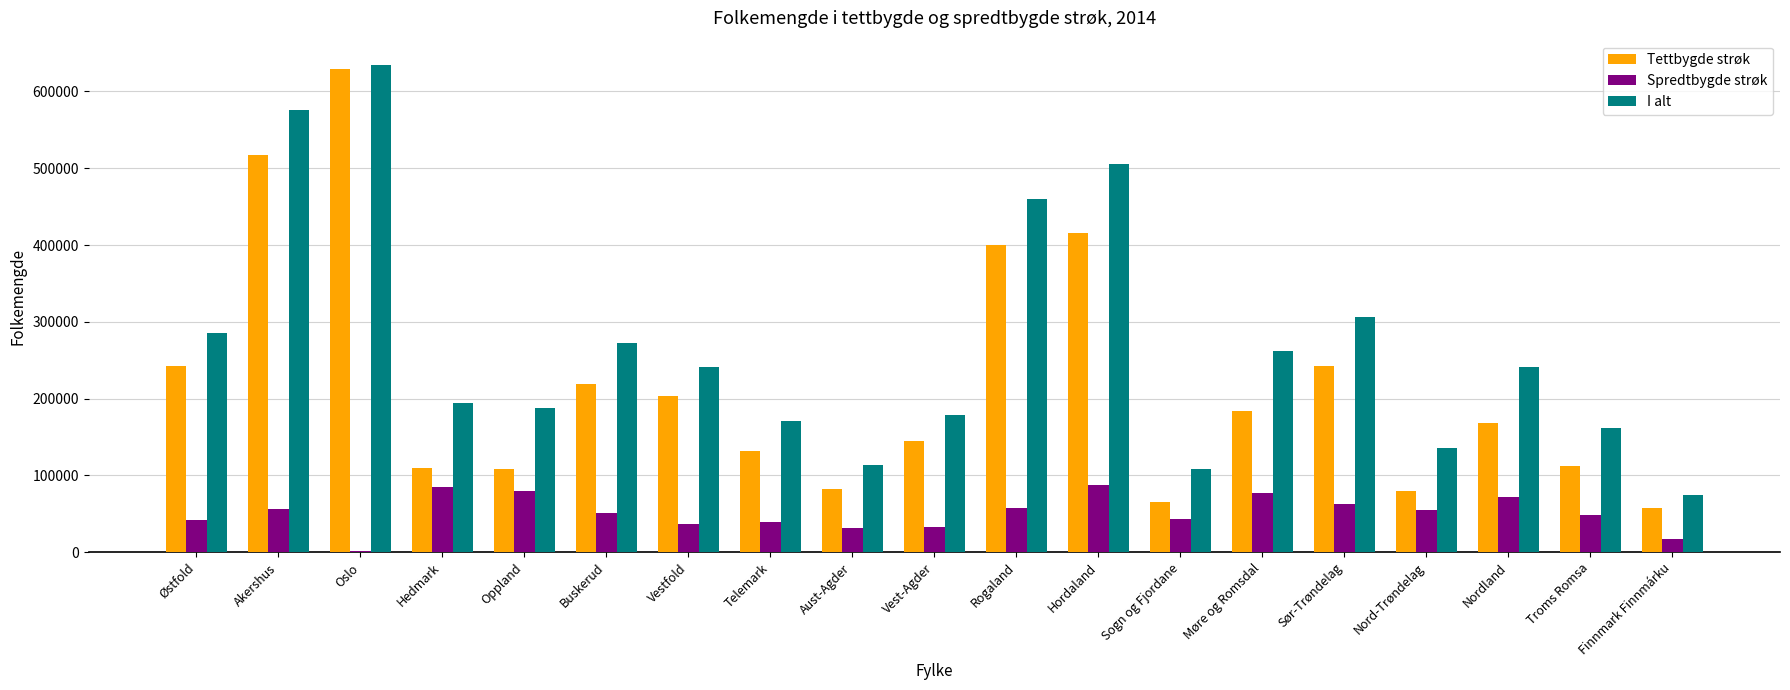

The value of Tettbygde strøk at Sogn og Fjordane is 65050. True or false?

True